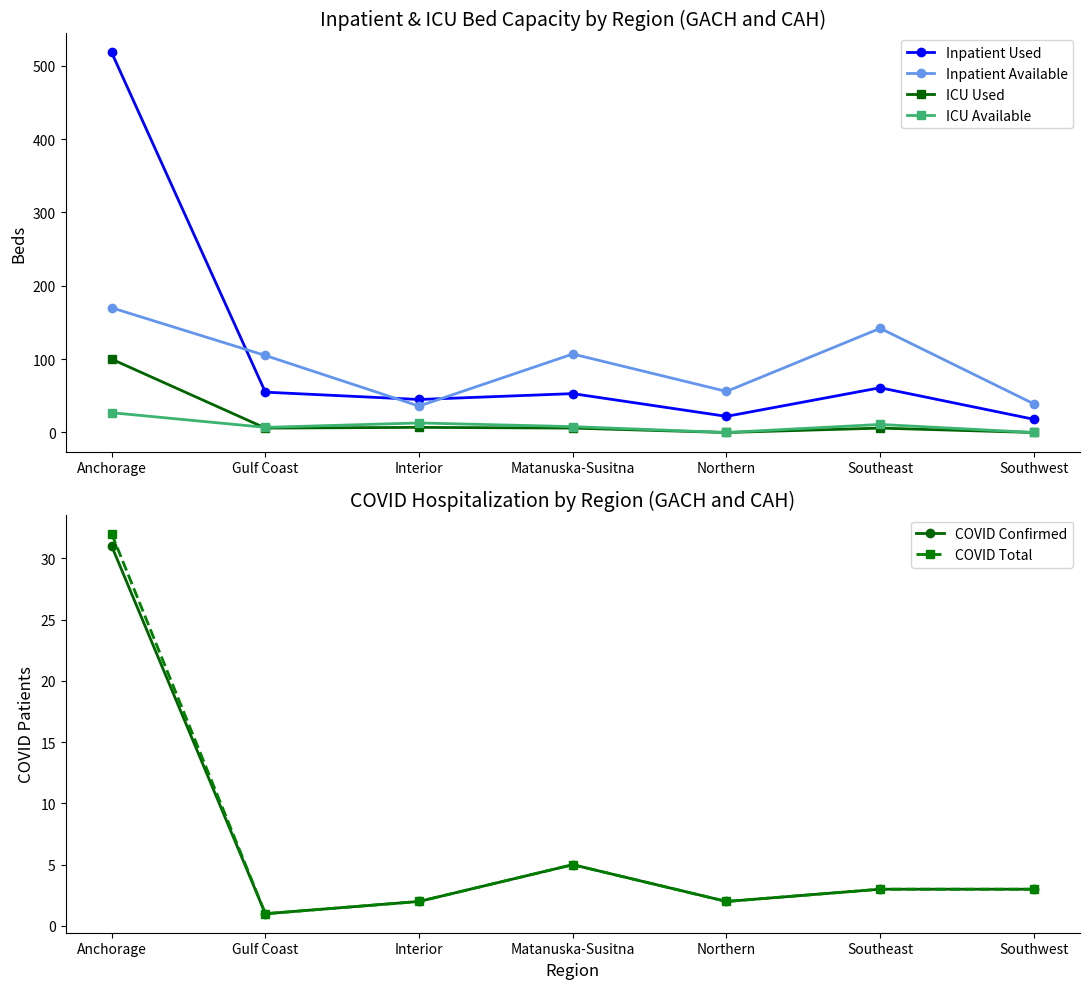

Does the chart display data point markers on the line(s)?

Yes